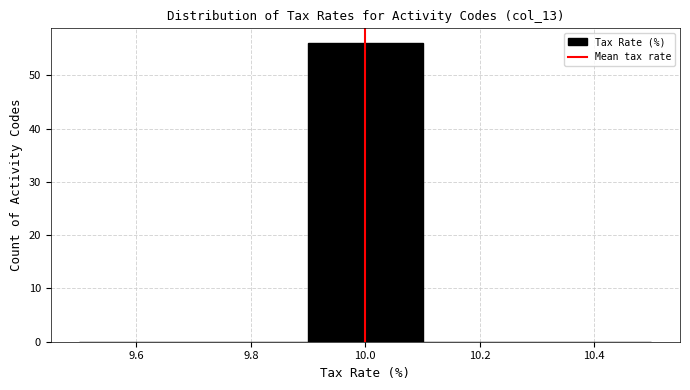

Over which range of the x-axis is the bar tallest?

9.9 to 10.1